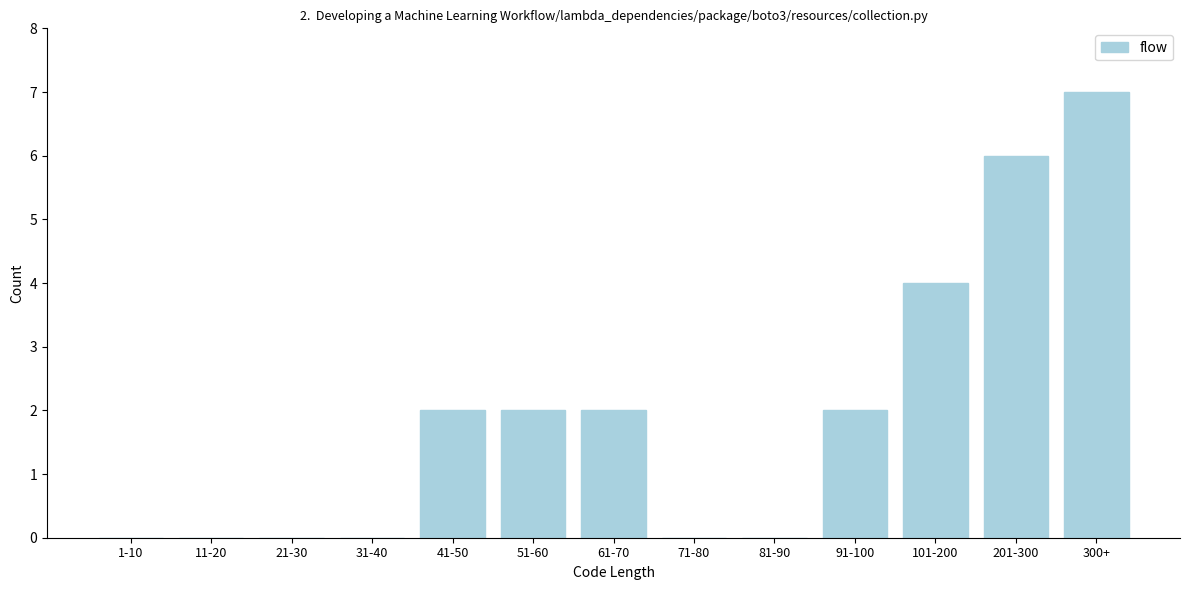

Reading left to right, list all the values displayed in this chart.

1-10=0	11-20=0	21-30=0	31-40=0	41-50=2	51-60=2	61-70=2	71-80=0	81-90=0	91-100=2	101-200=4	201-300=6	300+=7